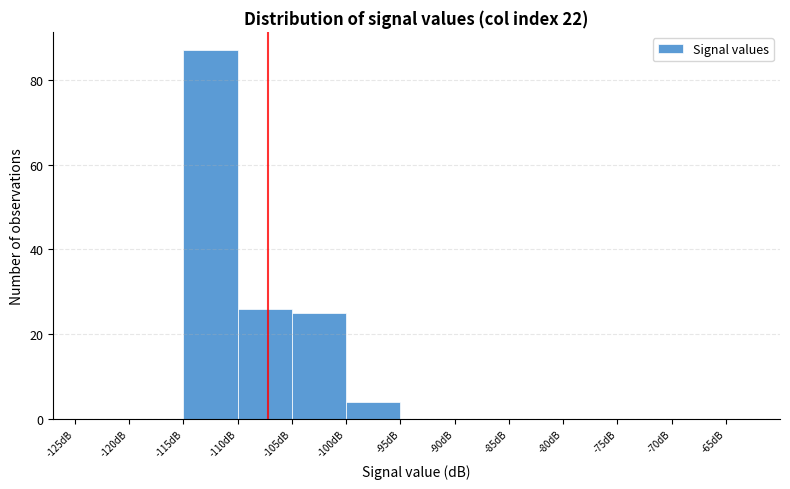

Reading left to right, transcribe this chart: for each bar, give the range it covers on the x-axis and its height. The values are not printed on the chart, so give them approximately, as read against the axis.

-125 to -120: 0
-120 to -115: 0
-115 to -110: 88
-110 to -105: 26
-105 to -100: 26
-100 to -95: 4
-95 to -90: 0
-90 to -85: 0
-85 to -80: 0
-80 to -75: 0
-75 to -70: 0
-70 to -65: 0